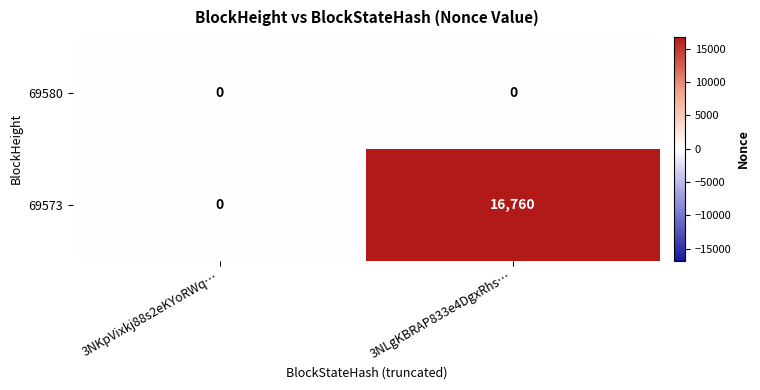

Which category has the lowest value in the 69573 series?

3NKpVixkj88s2eKYoRWq…